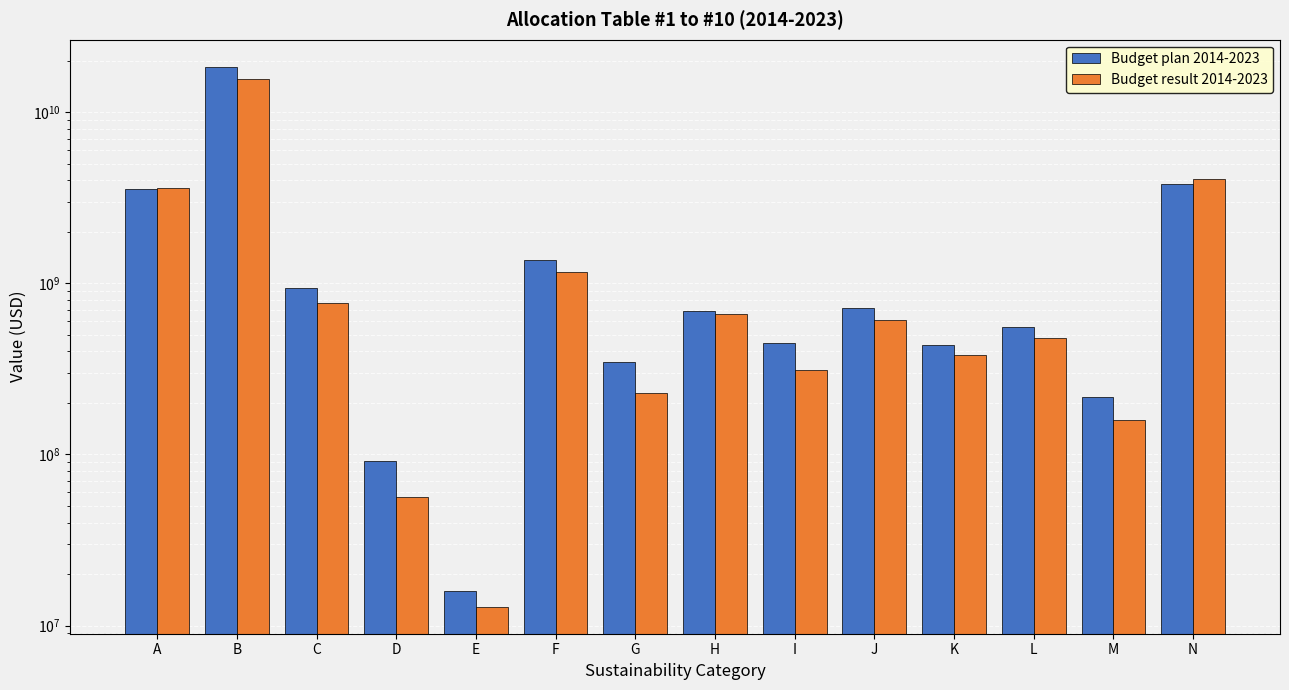

What is the value of the Budget result 2014-2023 bar at the 13th from the left?

159075711.5